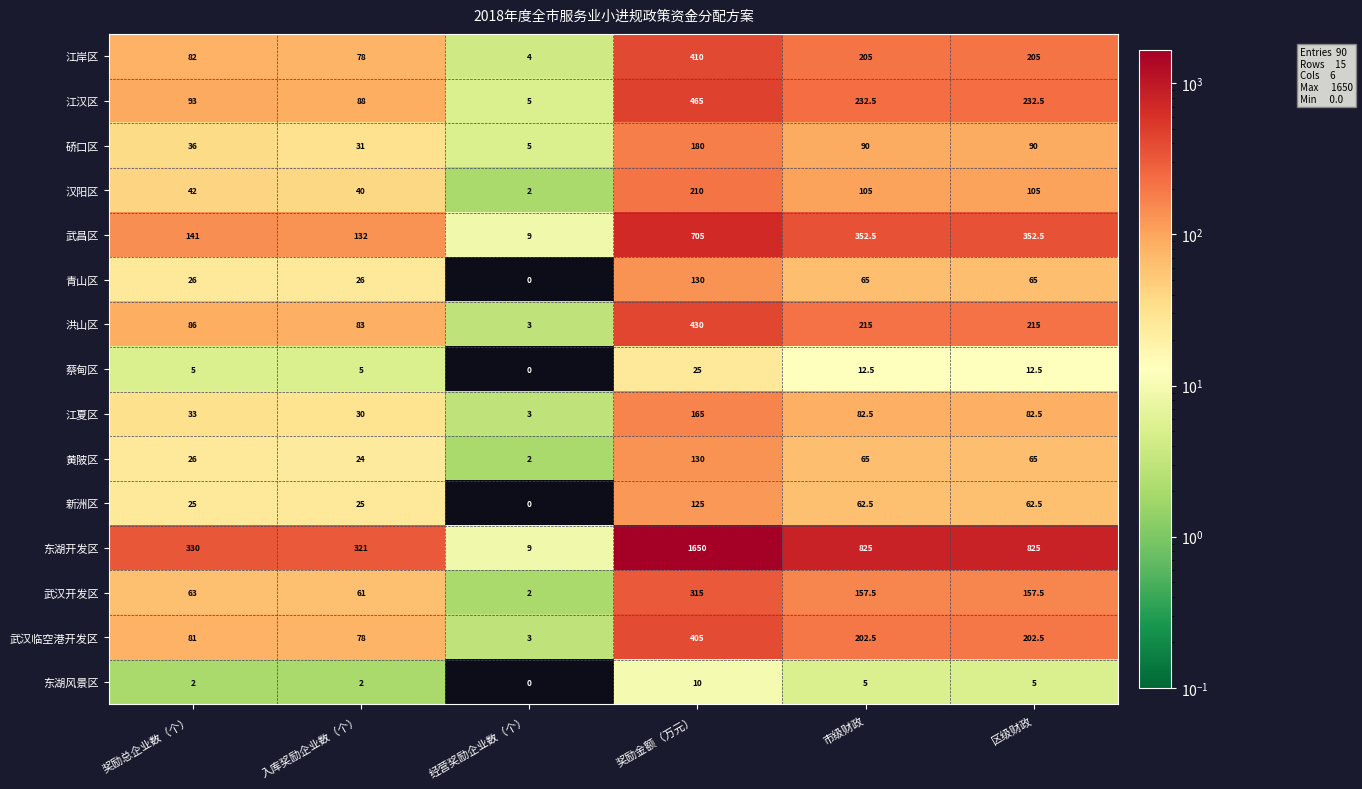

At which category does the chart reach its peak across all series?

奖励金额（万元）